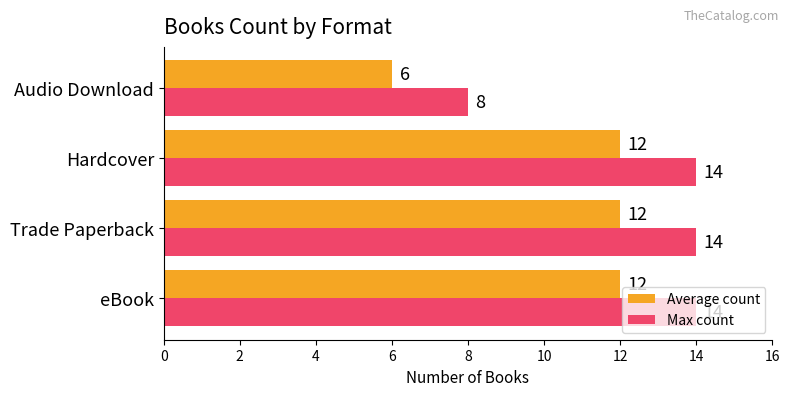

What is the sum of all Max count values?

50